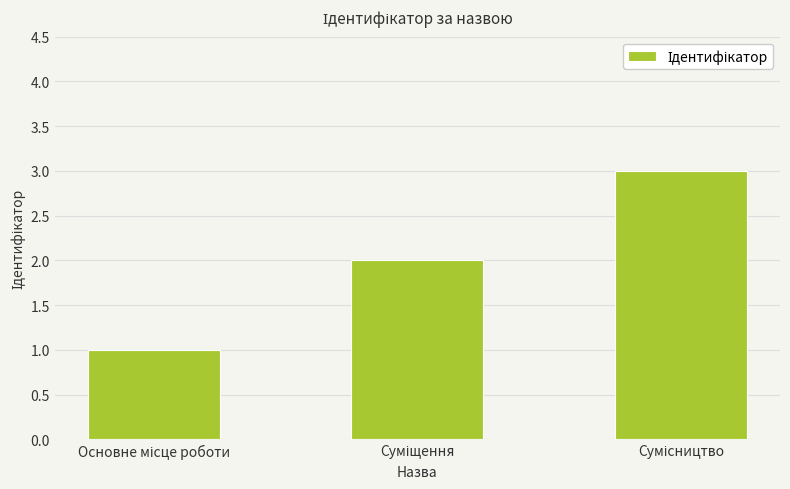

What is the sum of all values?

6